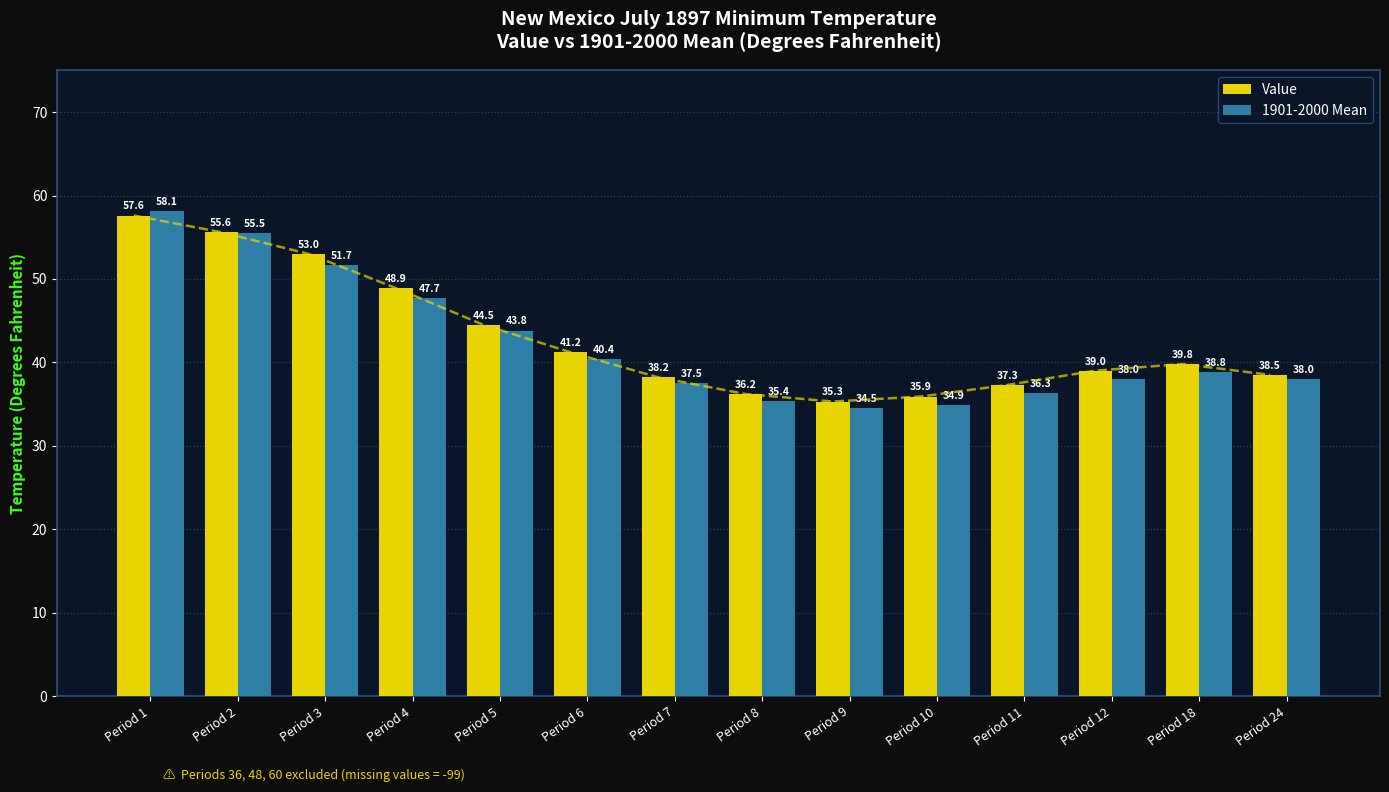

Which series changed the most between Period 2 and Period 7?

1901-2000 Mean